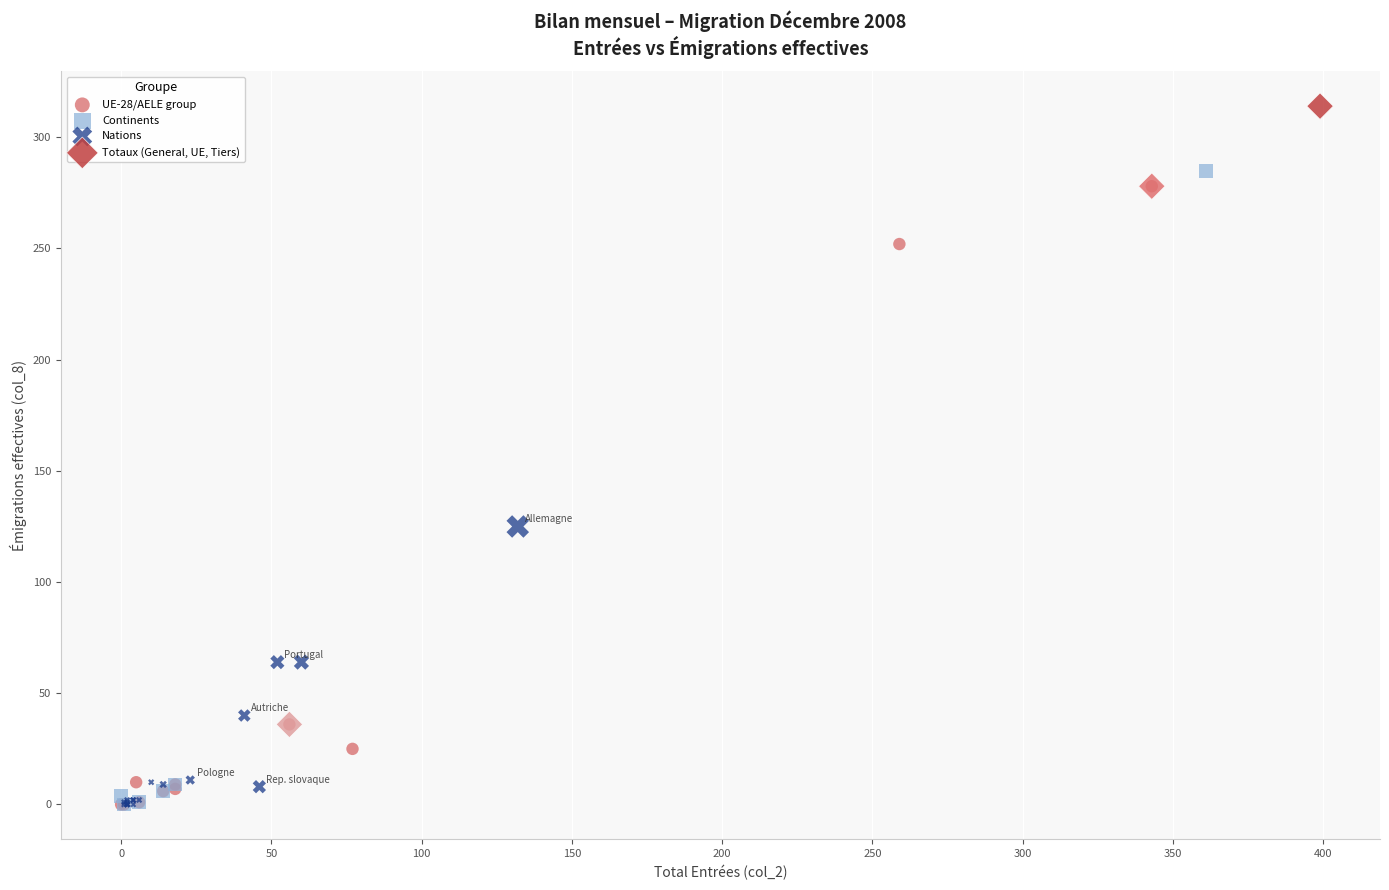

Which series reaches the maximum Y coordinate?

Totaux (General, UE, Tiers)